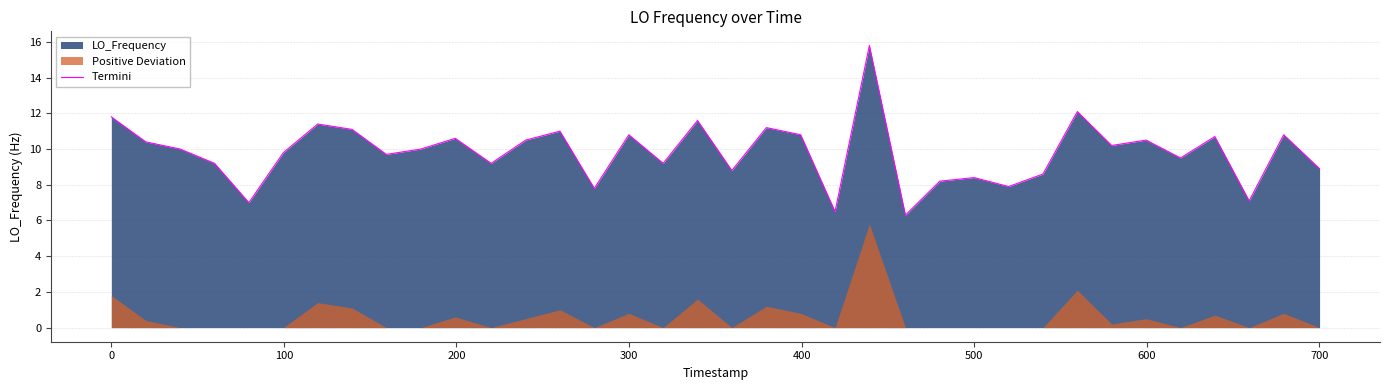

What is the greatest value displayed?

15.8